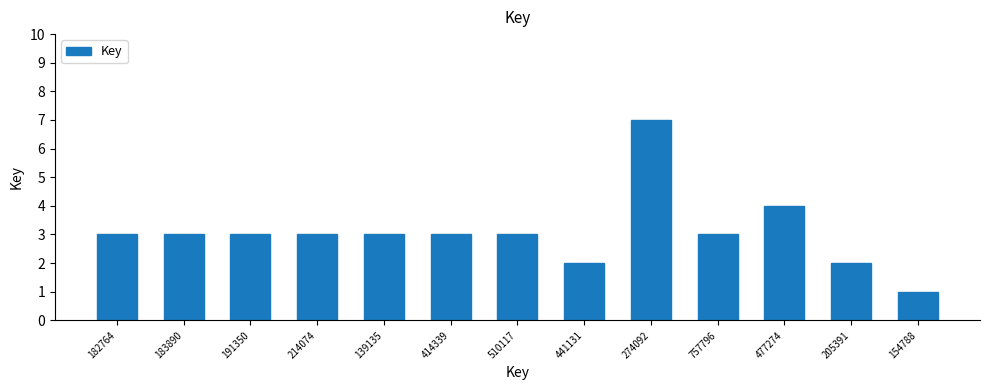

Reading left to right, transcribe all the data shown in this chart.

3	3	3	3	3	3	3	2	7	3	4	2	1